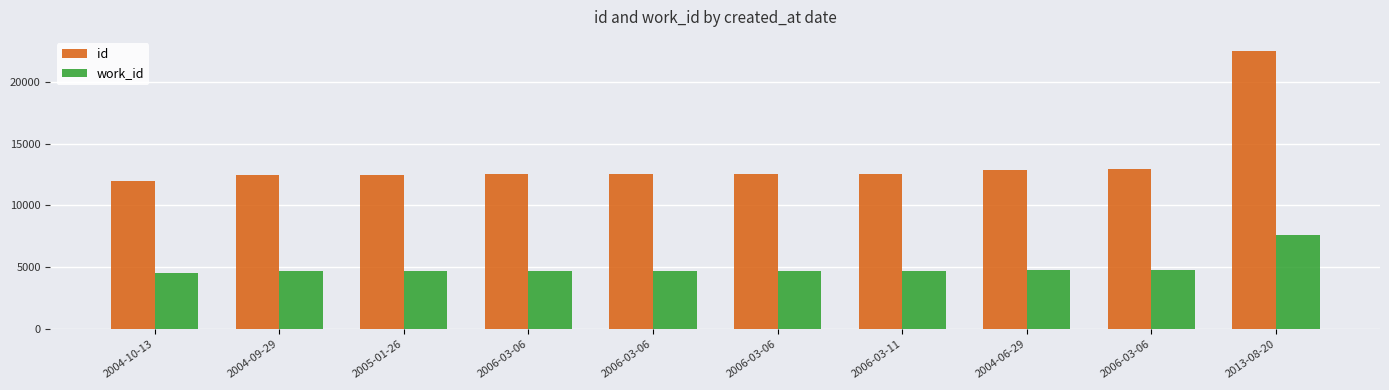

How many groups of bars are there?

10